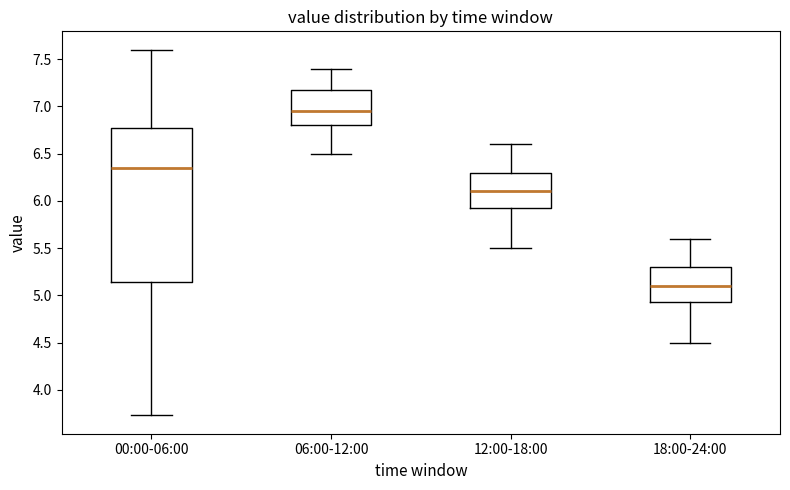

Reading left to right, read every box against the y-axis: the position of its median line, the range the box covers, and the ends of its whiskers. The values are not printed on the chart, so give them approximately, as read against the axis.

00:00-06:00: median 6.35, box 5.15 to 6.75, whiskers 3.75 to 7.60
06:00-12:00: median 6.95, box 6.80 to 7.20, whiskers 6.50 to 7.40
12:00-18:00: median 6.10, box 5.95 to 6.30, whiskers 5.50 to 6.60
18:00-24:00: median 5.10, box 4.95 to 5.30, whiskers 4.50 to 5.60